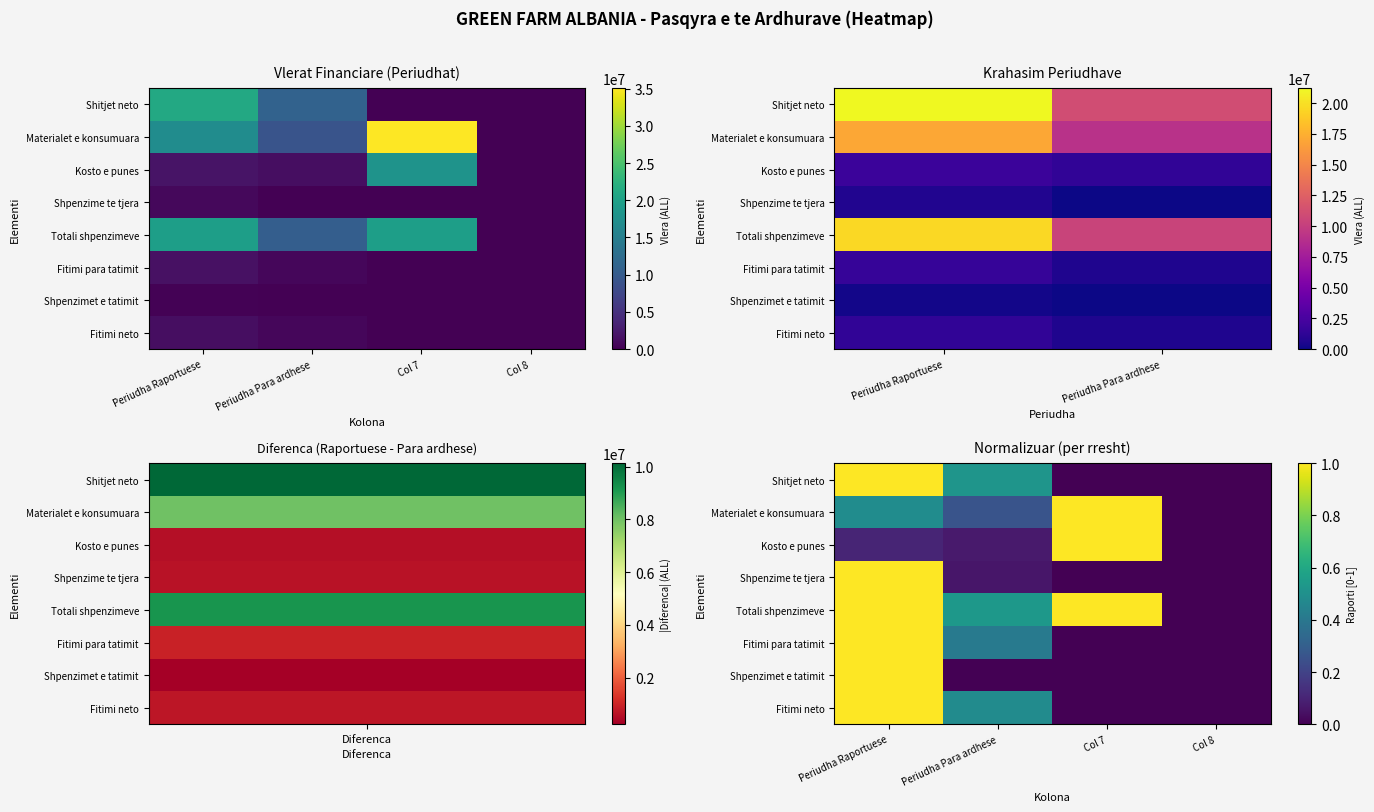

The value of Materialet e konsumuara at Col 8 is 0.0. True or false?

True